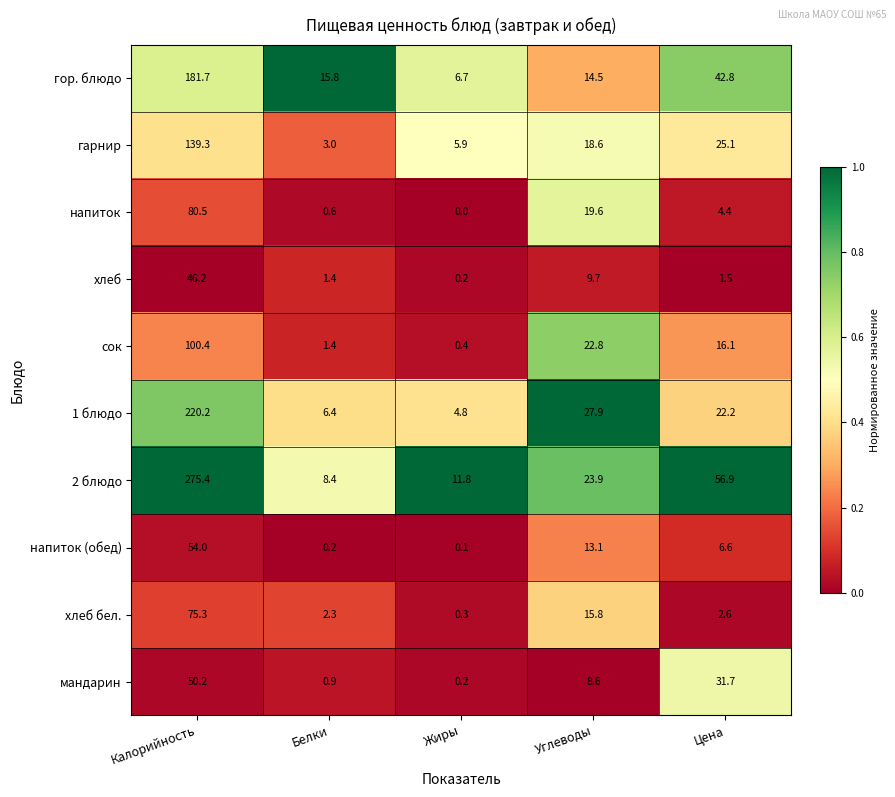

How many values in the мандарин series exceed 8?

3